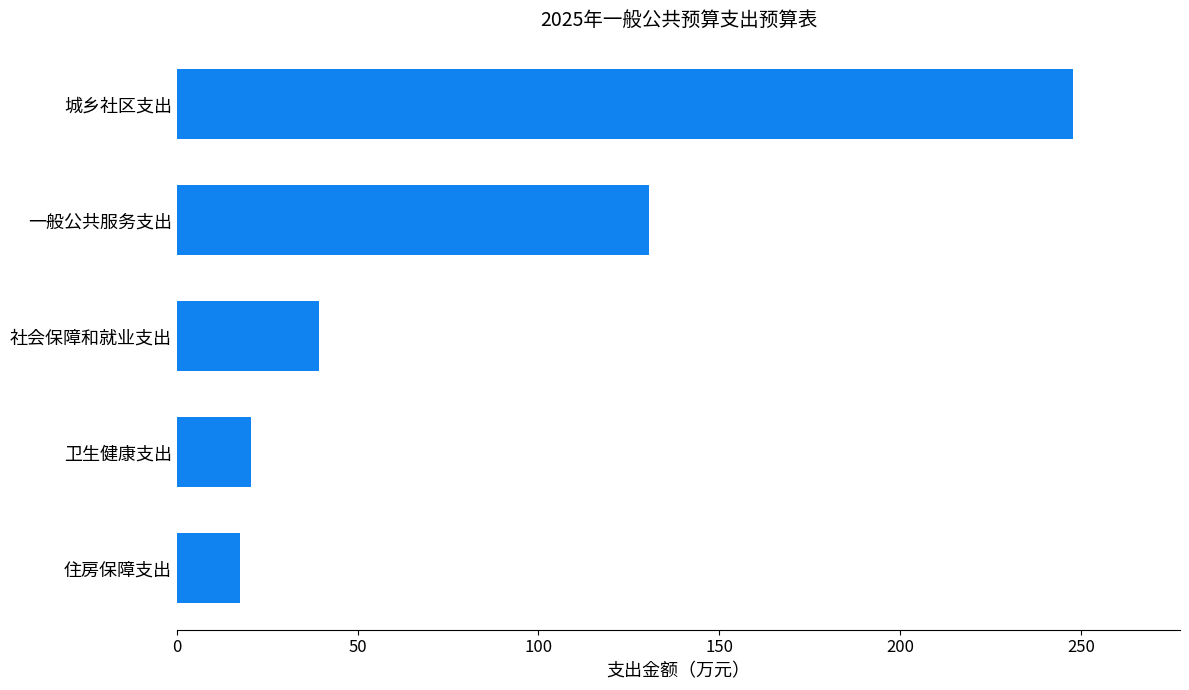

The chart shows a value of 39.2 at 社会保障和就业支出. True or false?

True